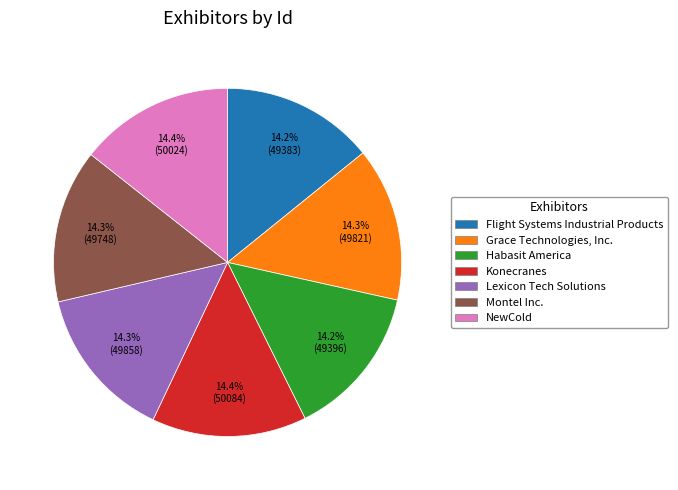

Approximately how many times larger is the value at Flight Systems Industrial Products compared to Grace Technologies, Inc.?

1.0